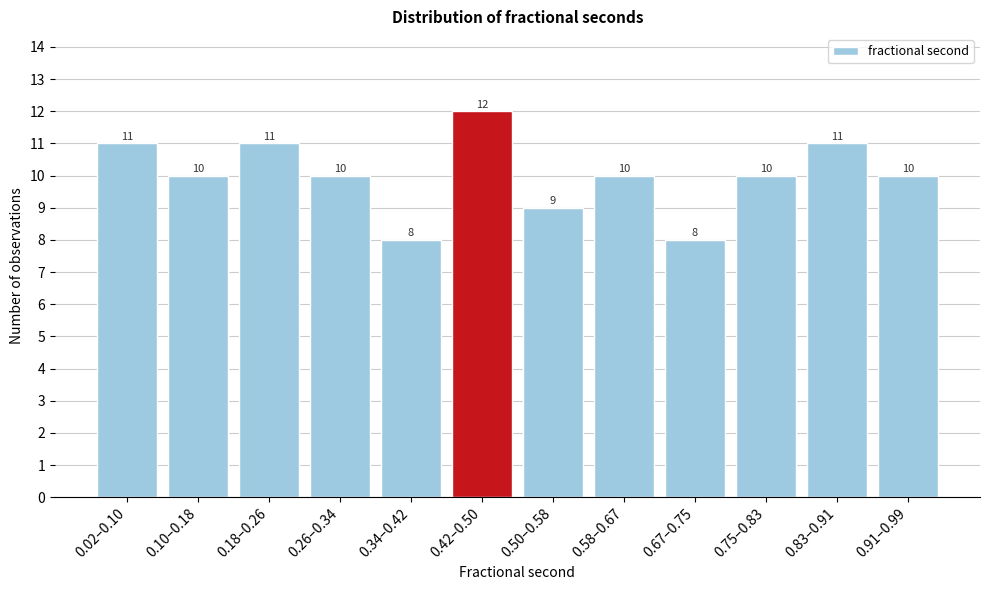

Reading left to right, what are all the values shown in this chart?

0.02–0.10=11	0.10–0.18=10	0.18–0.26=11	0.26–0.34=10	0.34–0.42=8	0.42–0.50=12	0.50–0.58=9	0.58–0.67=10	0.67–0.75=8	0.75–0.83=10	0.83–0.91=11	0.91–0.99=10